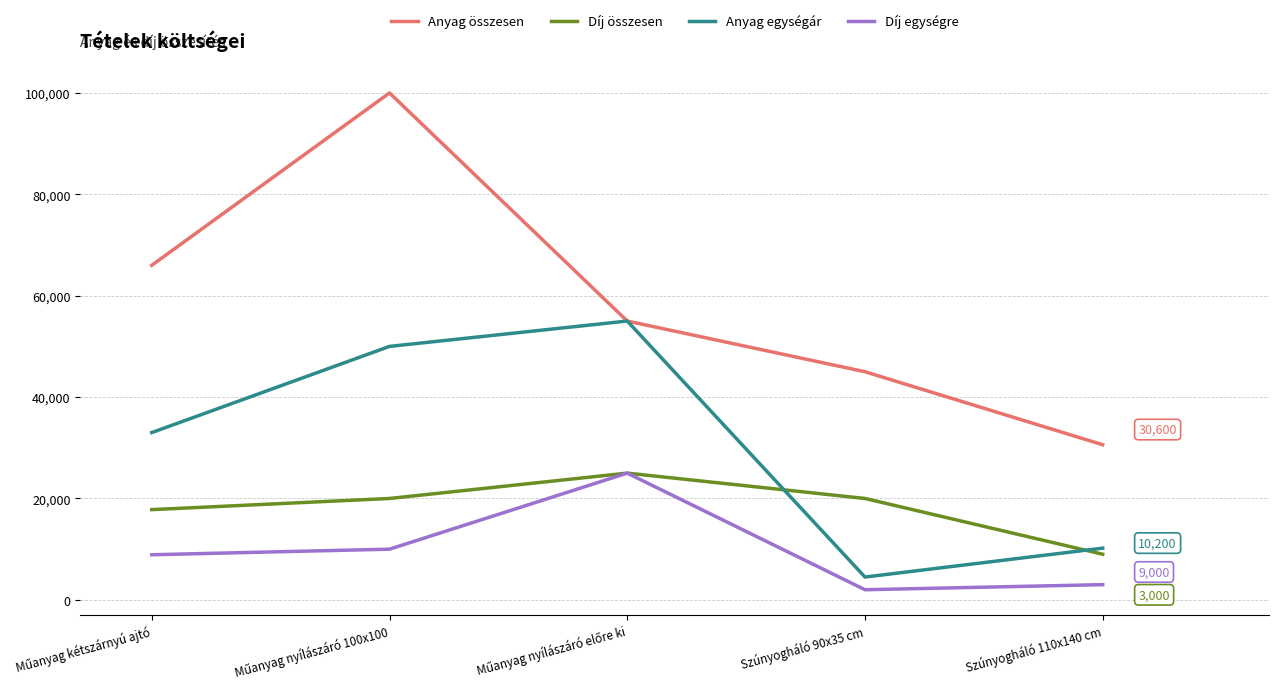

Which series has the widest spread of values?

Anyag összesen